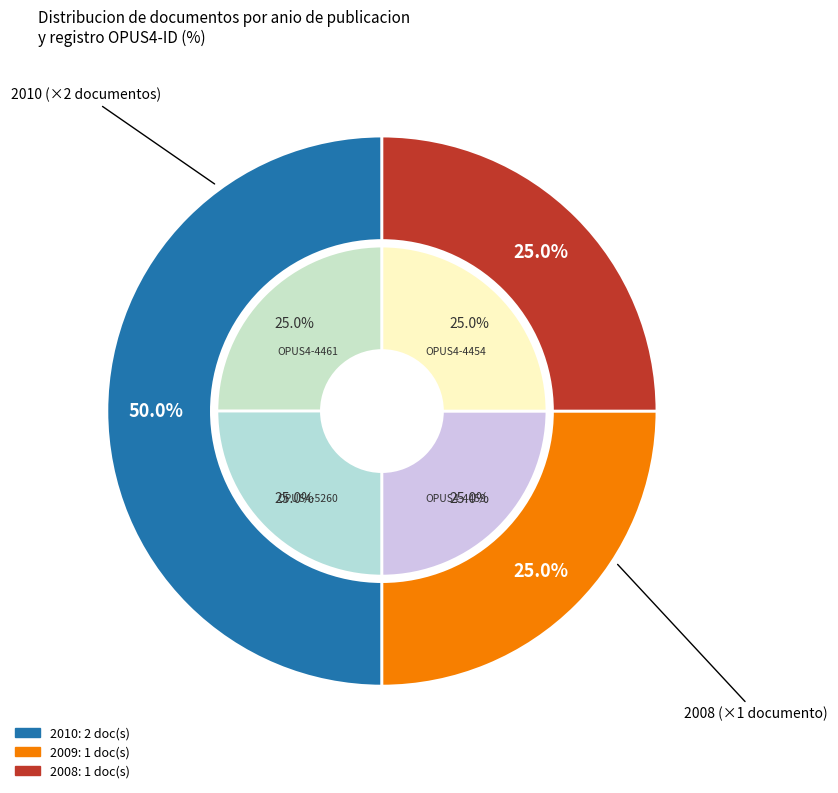

Rank the categories by value from lowest to highest.

OPUS4-4454, OPUS4-4459, OPUS4-4461, OPUS4-5260